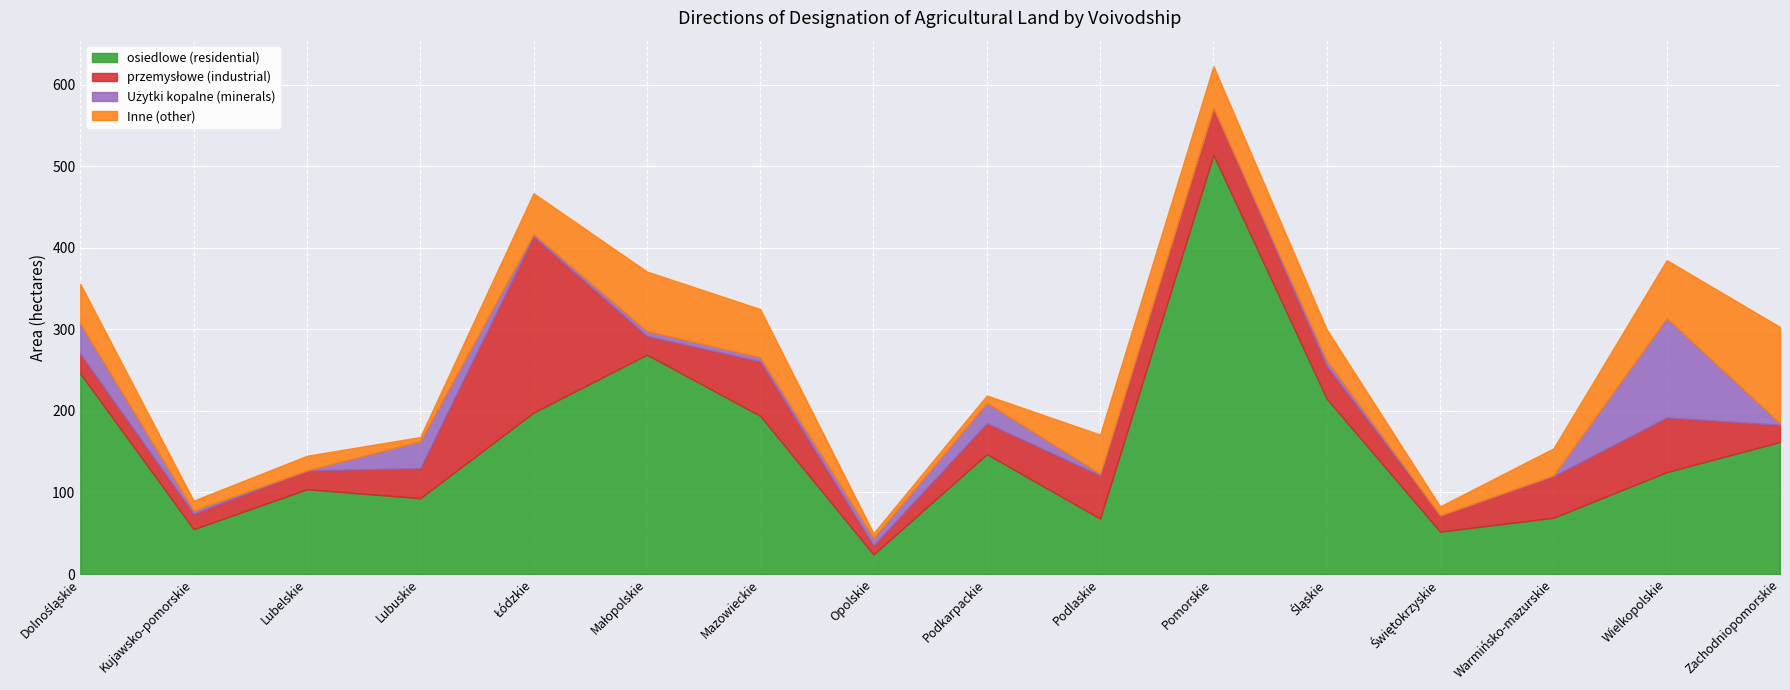

Which category has the lowest value in the przemysłowe (industrial) series?

Opolskie